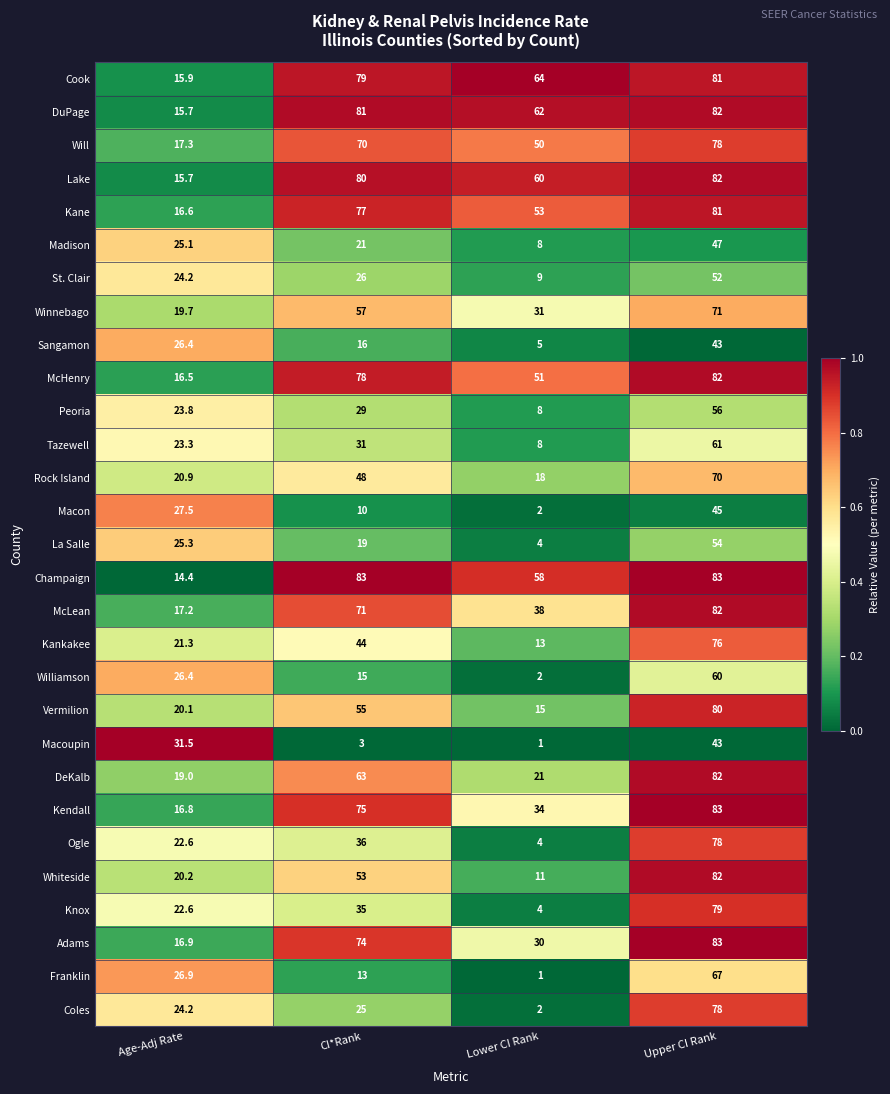

Which label corresponds to the smallest value in the chart?

Lower CI Rank